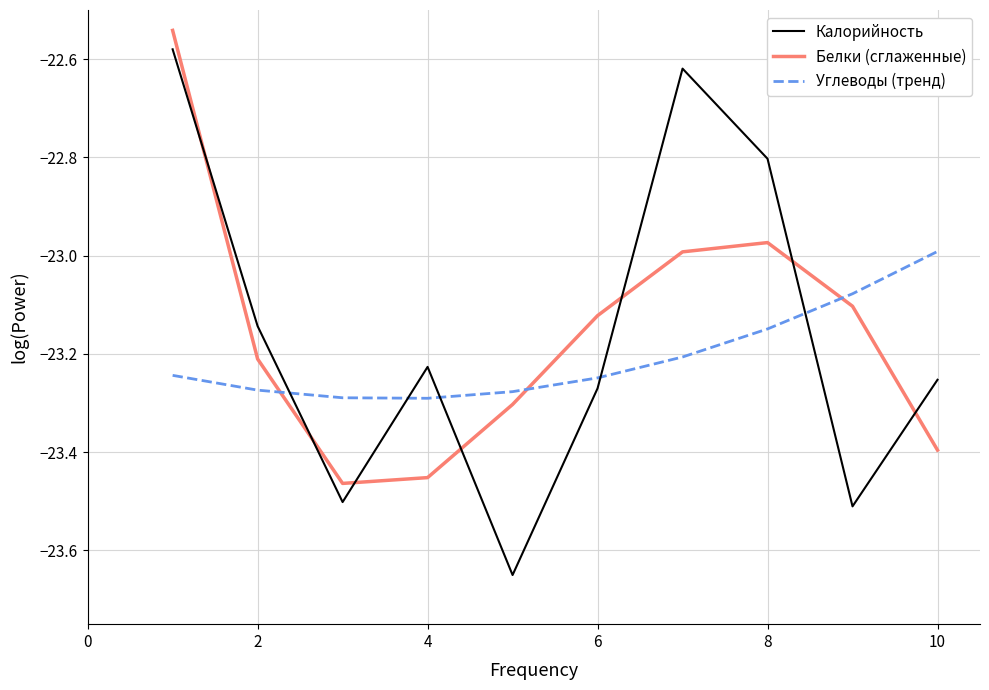

How many times do Углеводы (тренд) and Белки (сглаженные) cross each other?

3